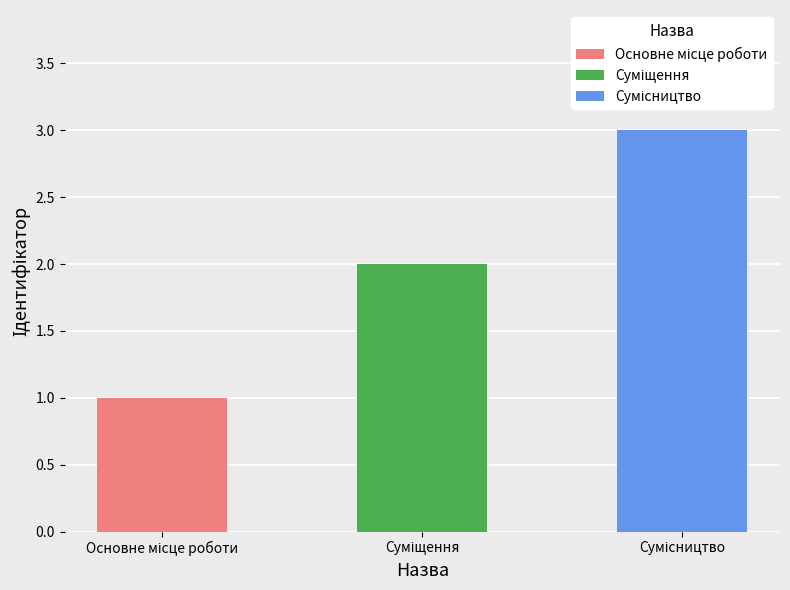

Reading left to right, transcribe all the data shown in this chart.

1	2	3